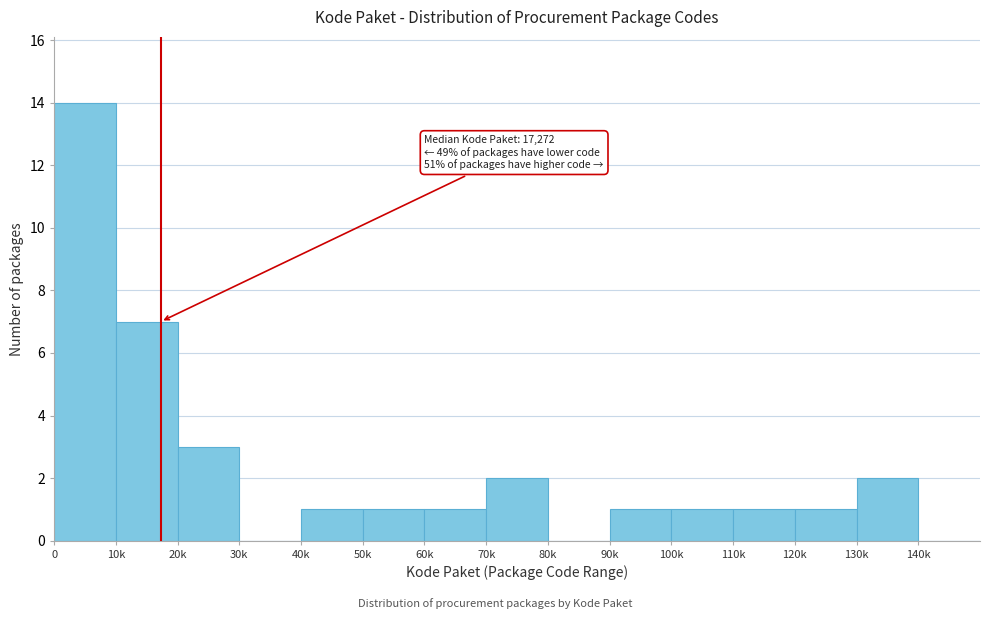

Reading right to left, list all the values displayed in this chart.

140k=0	130k=2	120k=1	110k=1	100k=1	90k=1	80k=0	70k=2	60k=1	50k=1	40k=1	30k=0	20k=3	10k=7	0=14